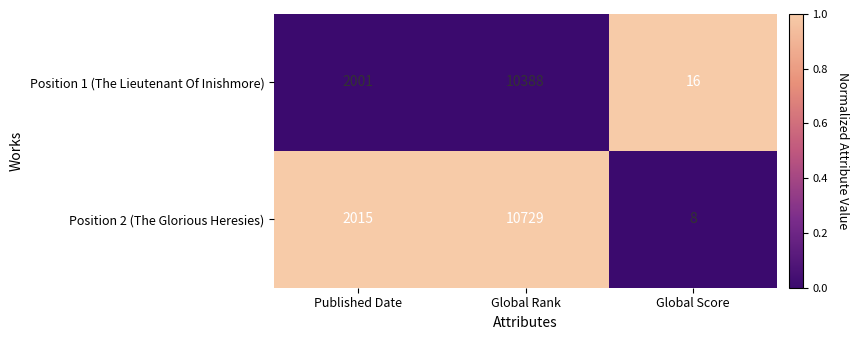

The value of Position 2 (The Glorious Heresies) at Global Score is 8. True or false?

True